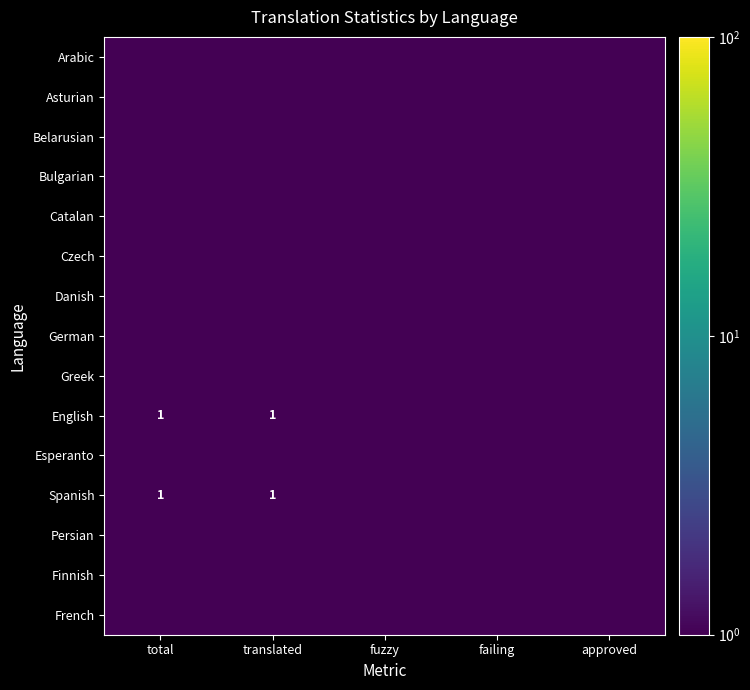

True or false: English has a value of 1.0 at total.

True